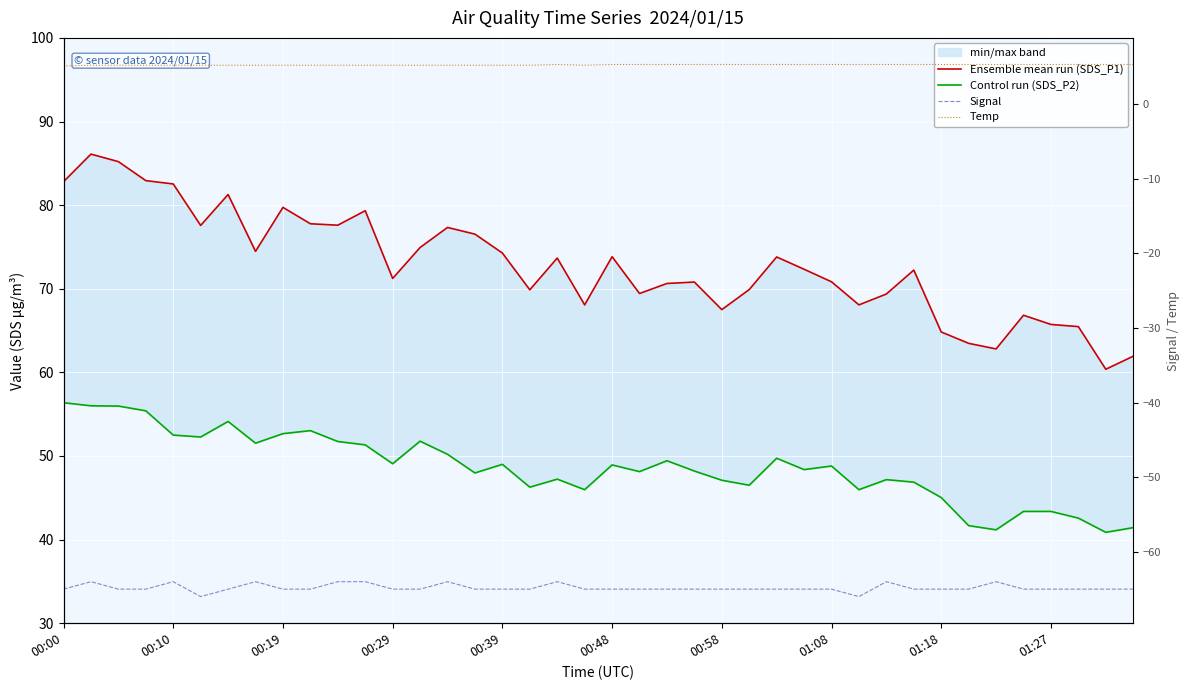

True or false: Control run (SDS_P2) and Ensemble mean run (SDS_P1) intersect in this chart.

False